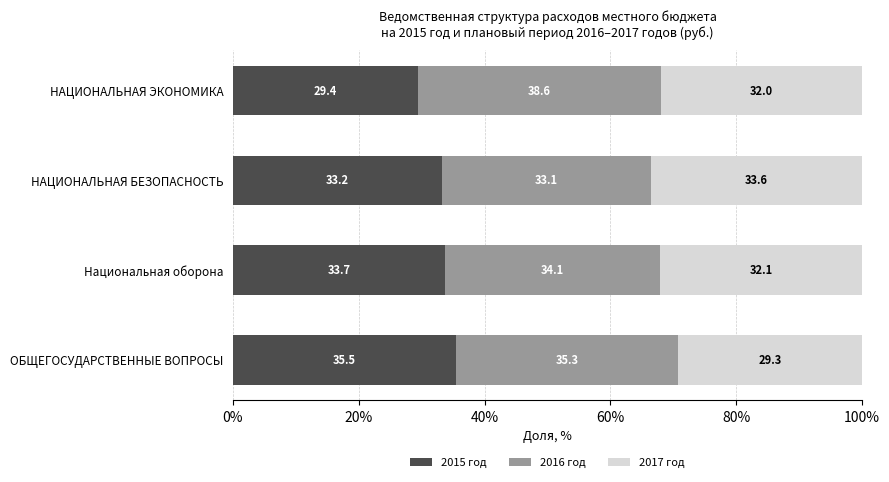

What is the approximate value of 2015 год at НАЦИОНАЛЬНАЯ БЕЗОПАСНОСТЬ?

33.2